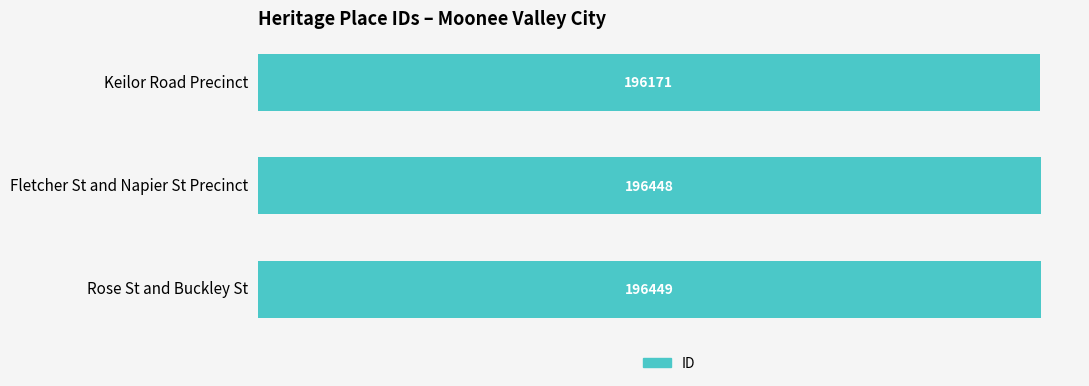

What is the sum of the values at Fletcher St and Napier St Precinct and Rose St and Buckley St?

392897